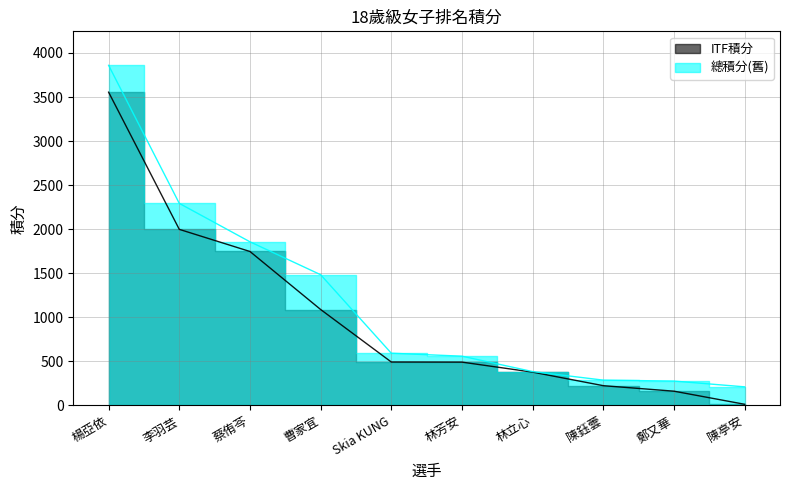

Which series has the widest spread of values?

總積分(舊)